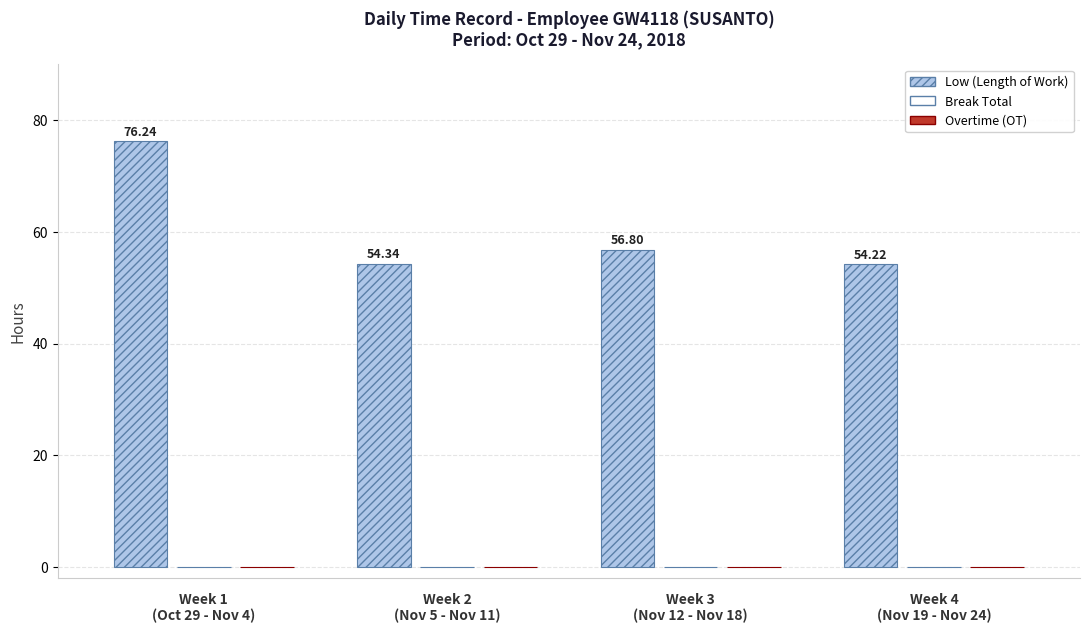

What is the sum of all values?

241.6